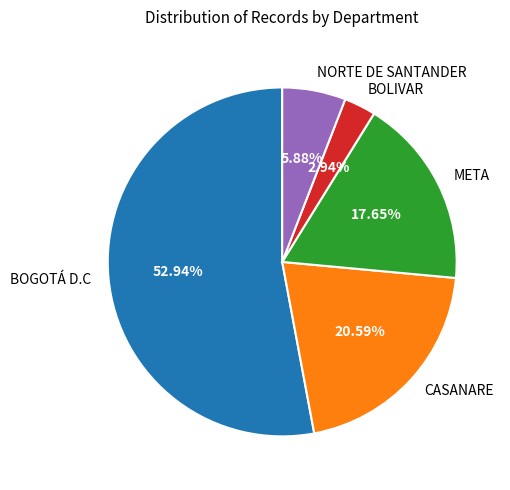

How many slices are in this pie chart?

5